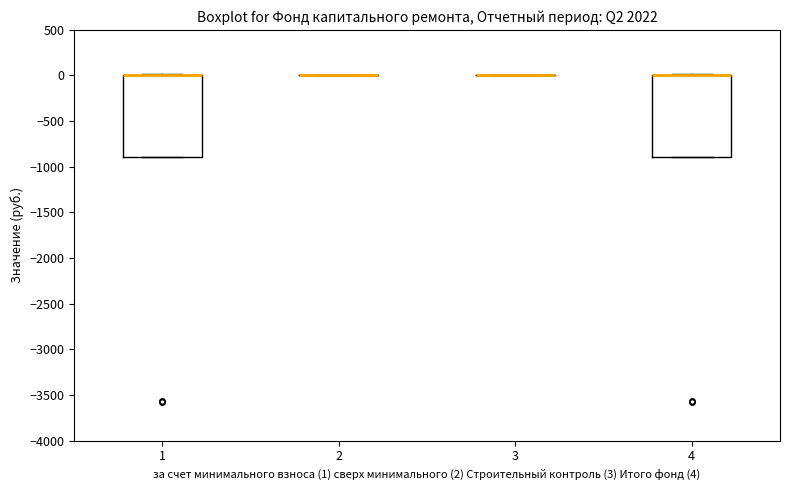

Reading left to right, read every box against the y-axis: the position of its median line, the range the box covers, and the ends of its whiskers. The values are not printed on the chart, so give them approximately, as read against the axis.

1: median 0 (drawn on the box's upper edge), box -900 to 0, whiskers -900 to 0
2: box collapsed to a line at 0, whiskers 0 to 0
3: box collapsed to a line at 0, whiskers 0 to 0
4: median 0 (drawn on the box's upper edge), box -900 to 0, whiskers -900 to 0